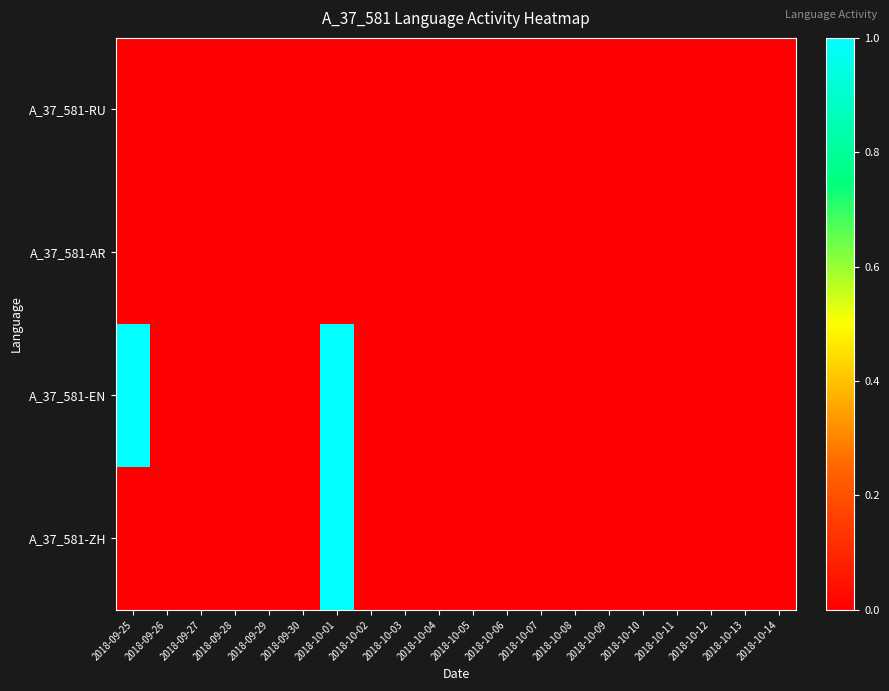

At 2018-10-12, list the series in order from smallest to largest.

A_37_581-RU, A_37_581-AR, A_37_581-EN, A_37_581-ZH